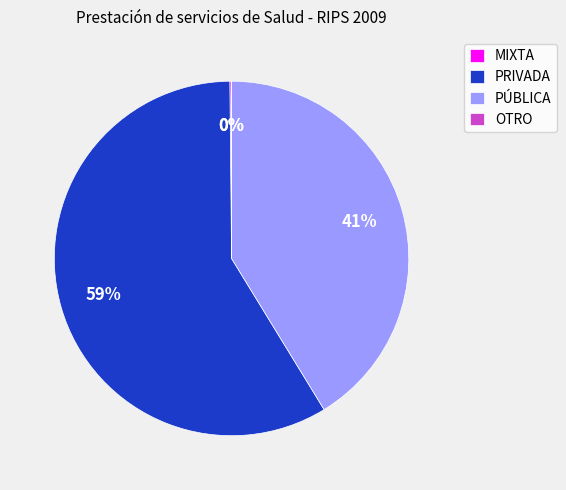

Combined, do PRIVADA and PÚBLICA account for over 50%?

Yes